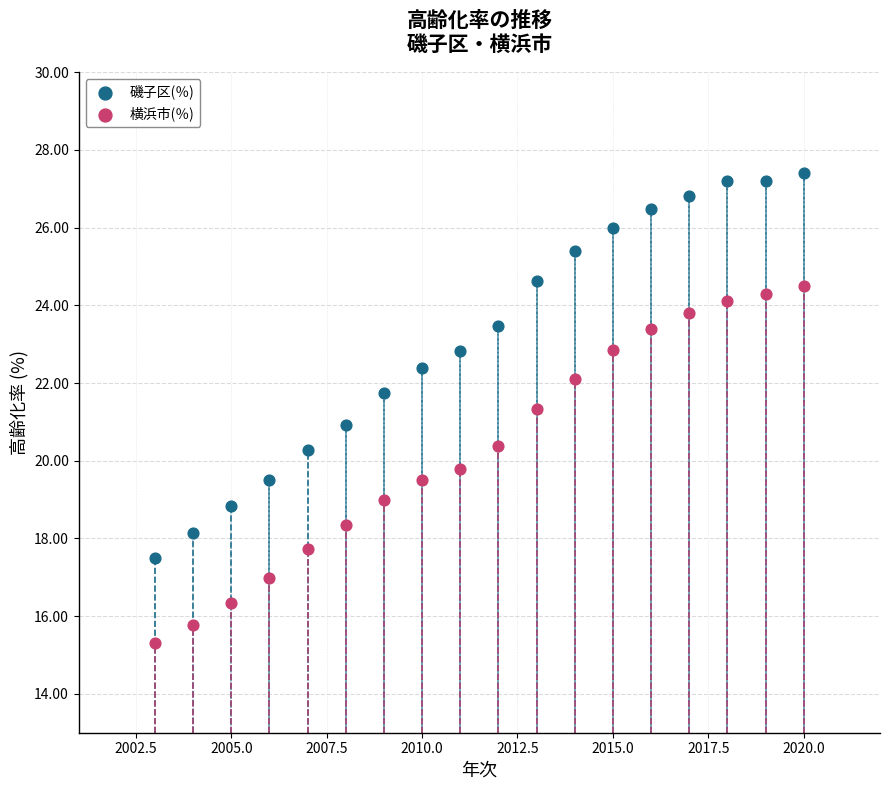

Which series contains the lowest Y value?

横浜市(％)